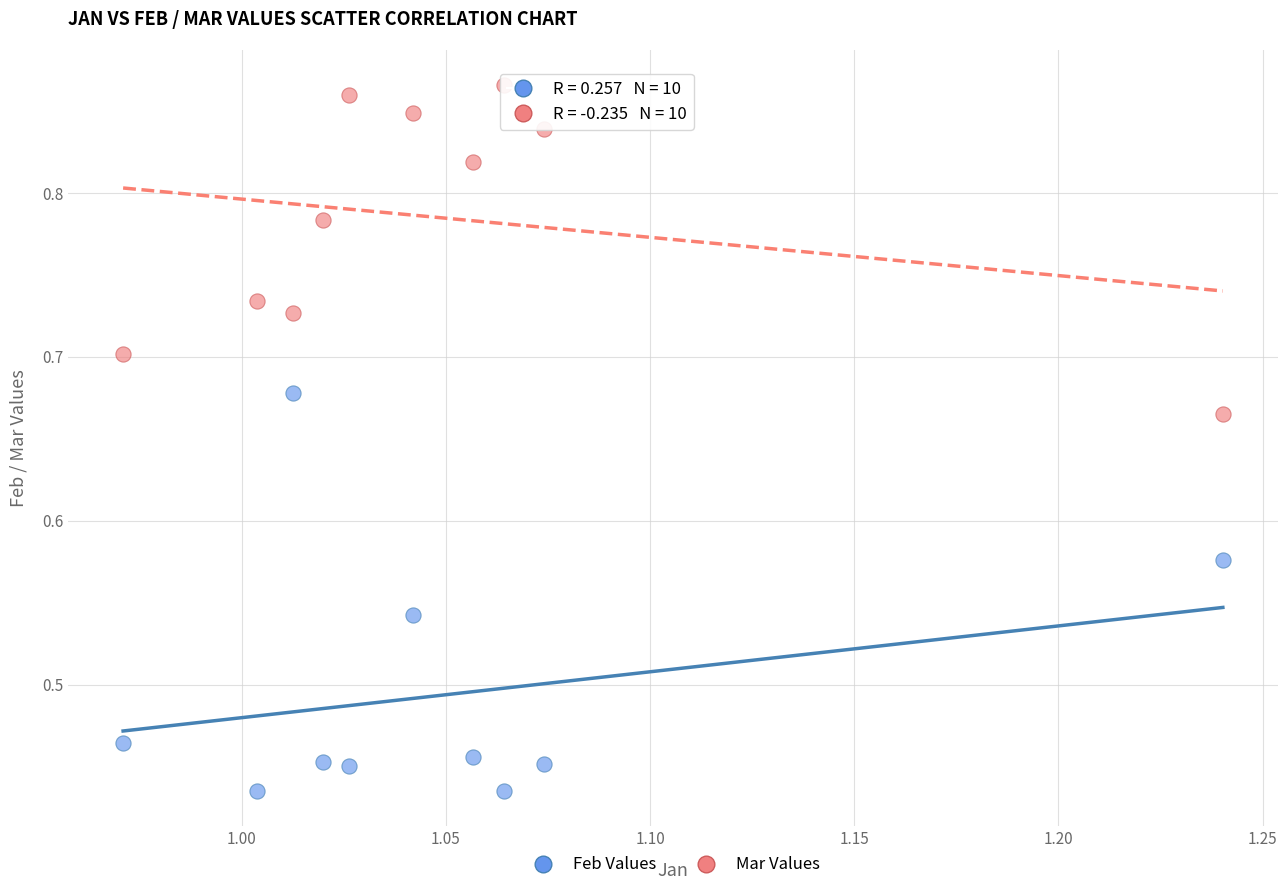

Across all data points, what is the range of X values (max minus min)?

0.3